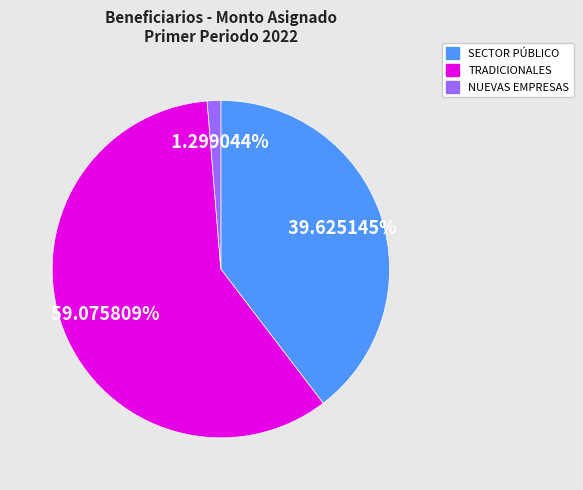

Is there any slice that represents more than half of the pie?

Yes